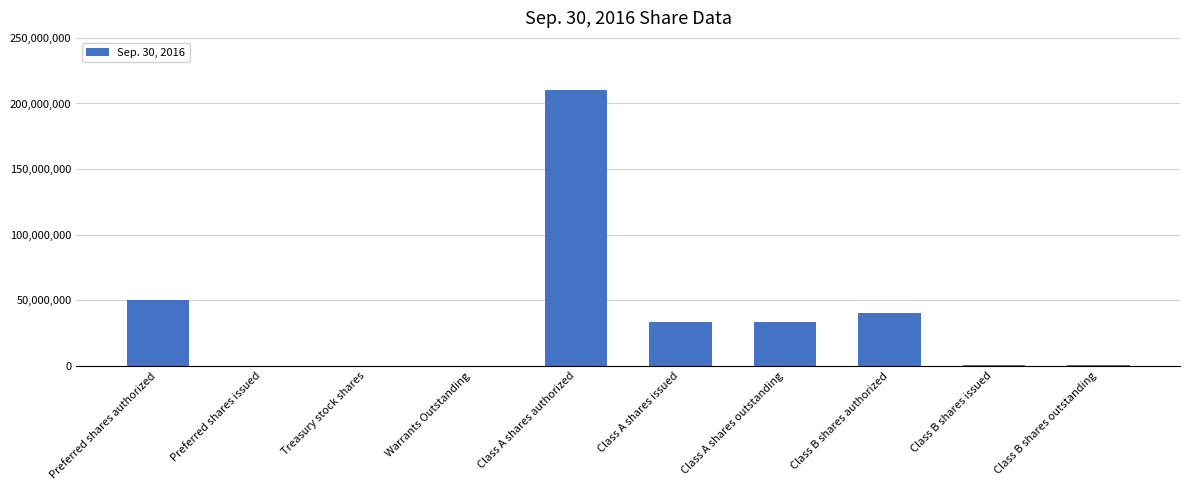

Where does the data first go above 33366784?

Preferred shares authorized